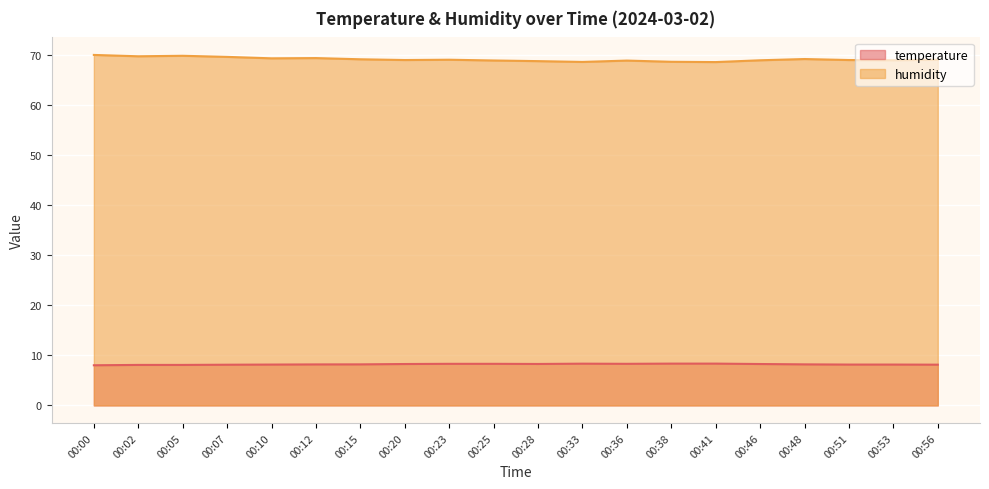

What is the greatest value displayed?

70.1